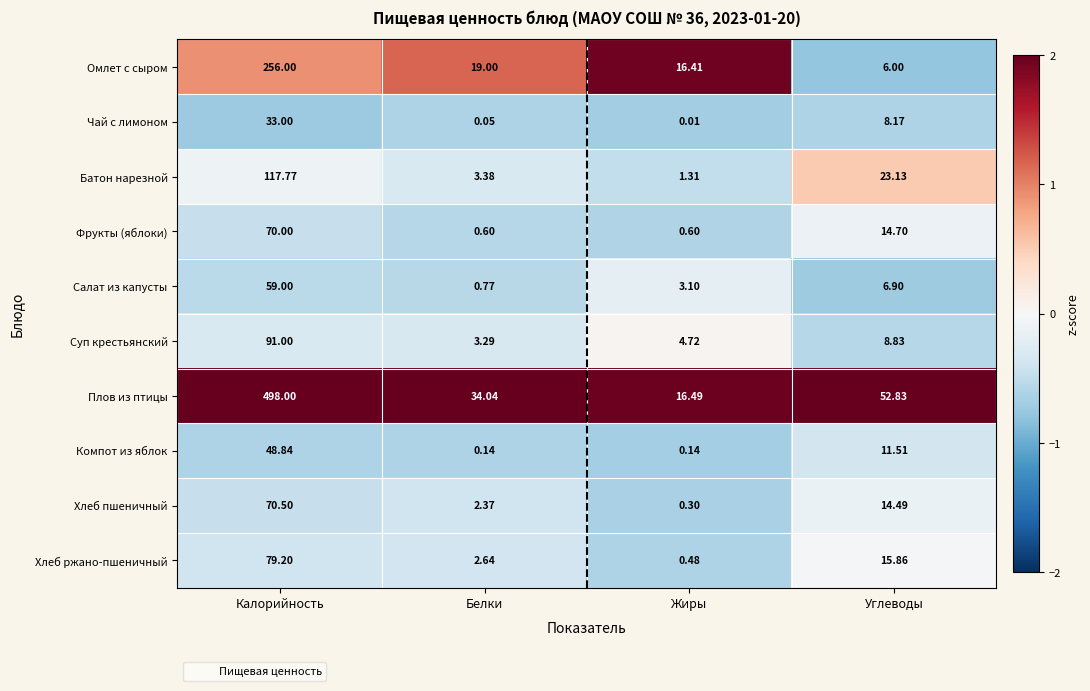

Count the number of data series in this chart.

10